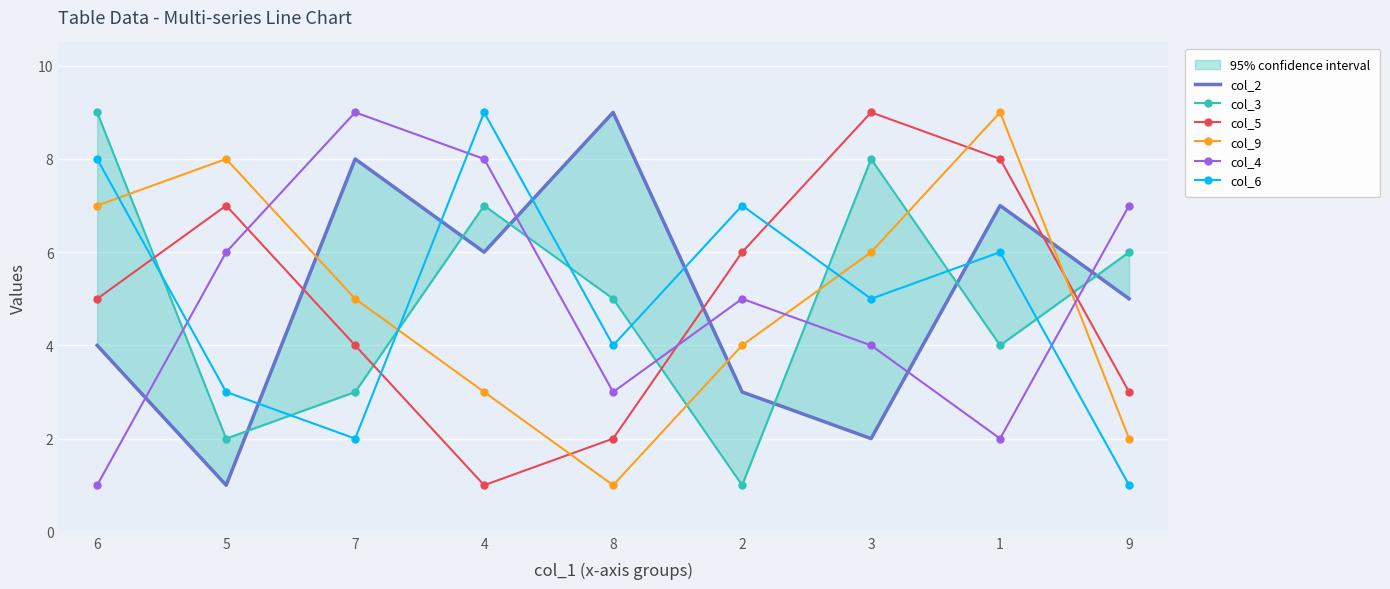

What is the difference between the col_4 values at 8 and 1?

1